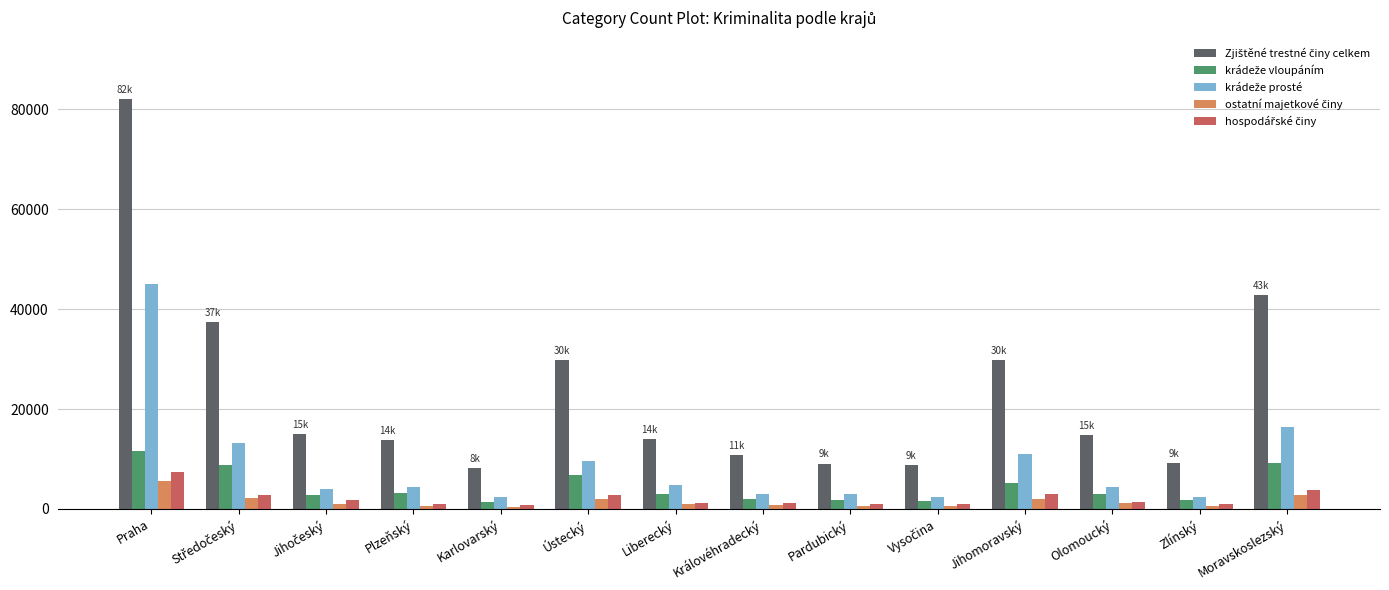

At which category is the sum across all series the highest?

Praha